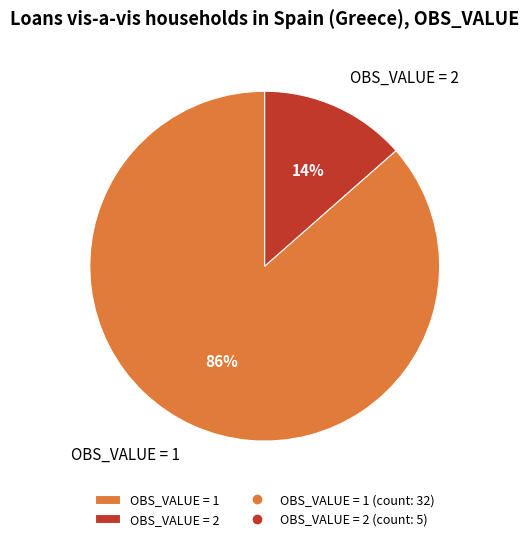

Which slice represents more than half of the pie?

OBS_VALUE = 1